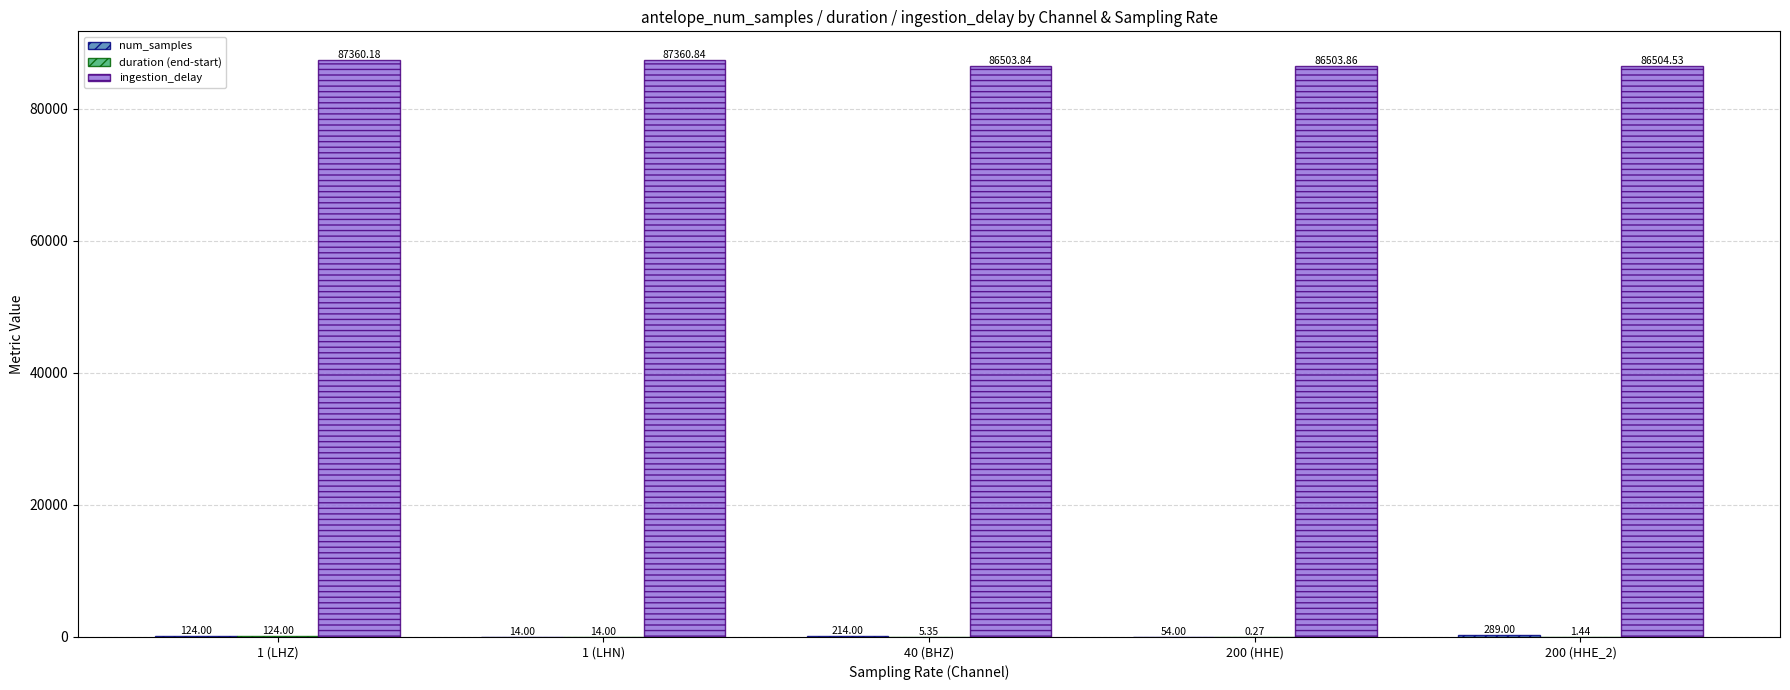

Which series changed the most between 1 (LHN) and 200 (HHE_2)?

ingestion_delay